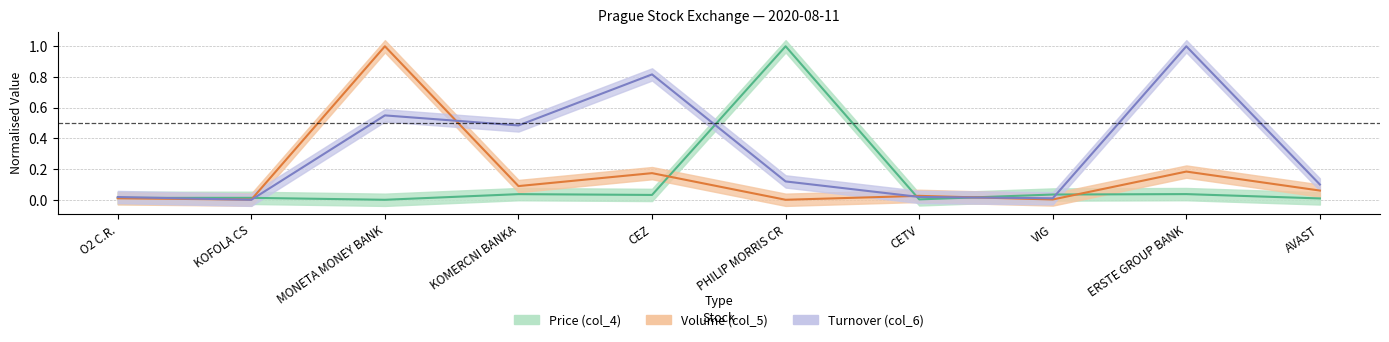

How many distinct data groups are displayed?

3